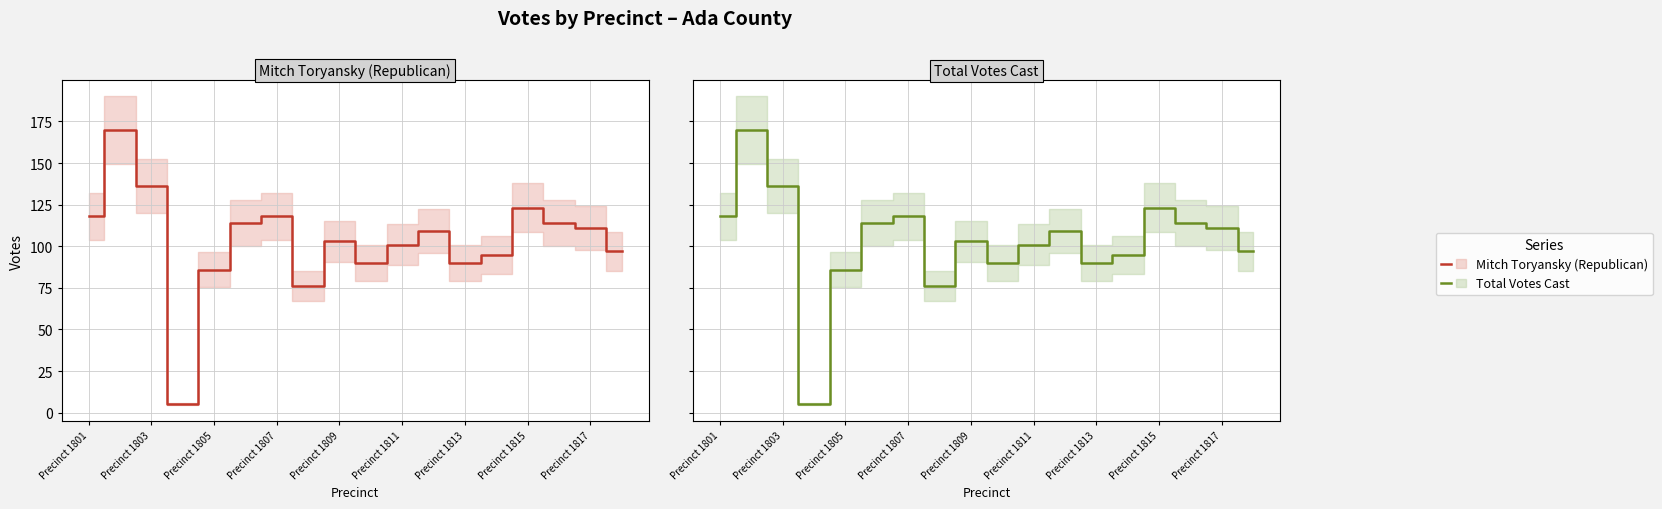

Where does the Mitch Toryansky (Republican) series first go above 109?

Precinct 1801